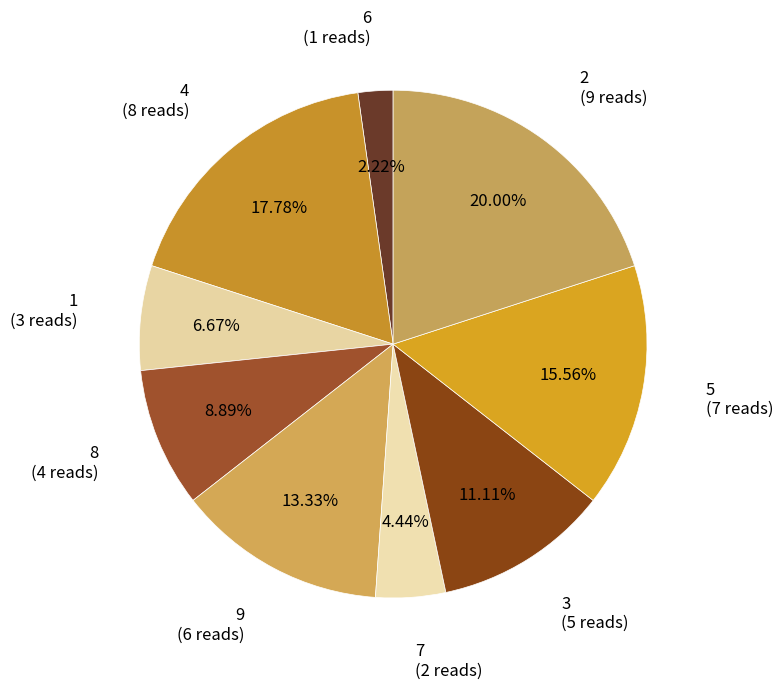

To the nearest percent, what is the difference between the largest and smallest slice percentages?

18%